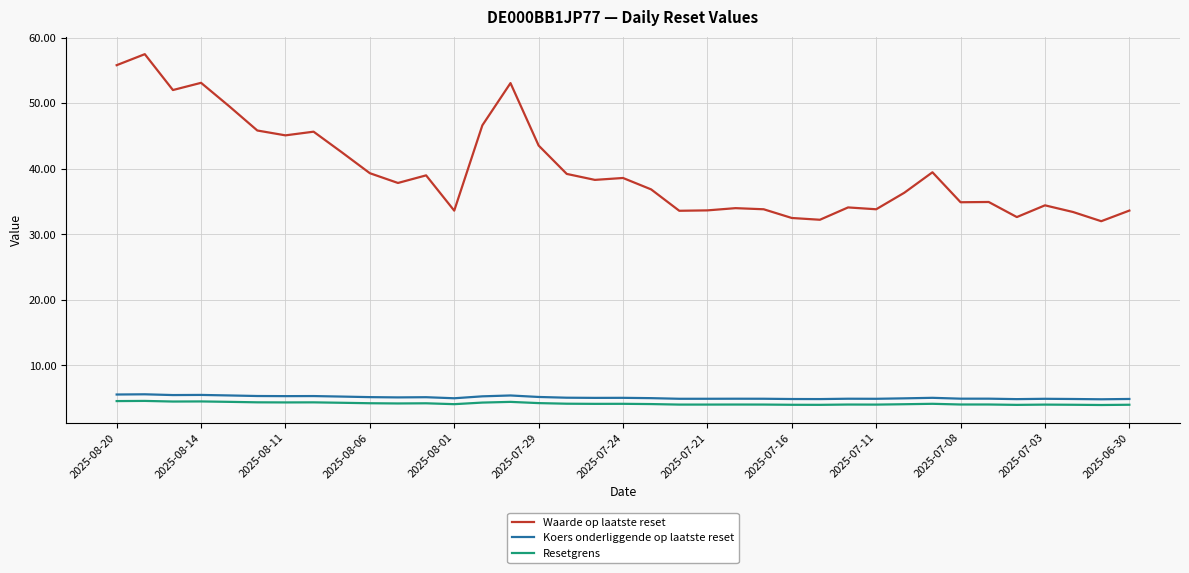

True or false: Koers onderliggende op laatste reset and Resetgrens intersect in this chart.

False